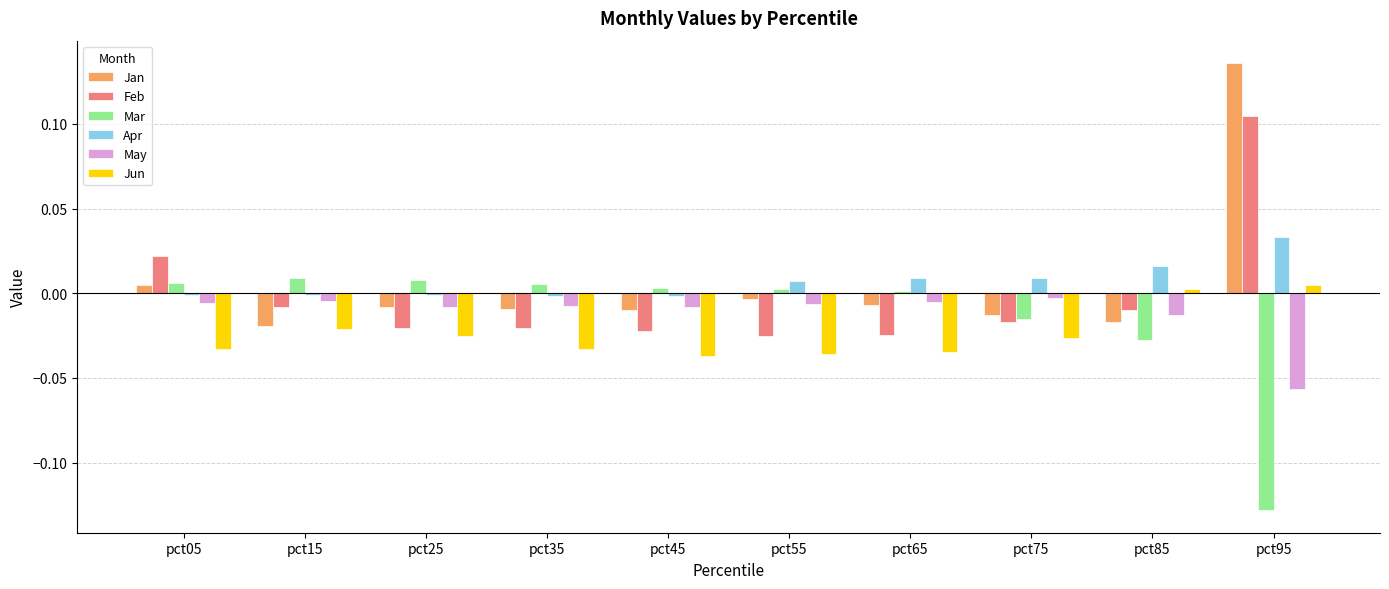

The Jun series shows -0.1 at pct35. True or false?

False